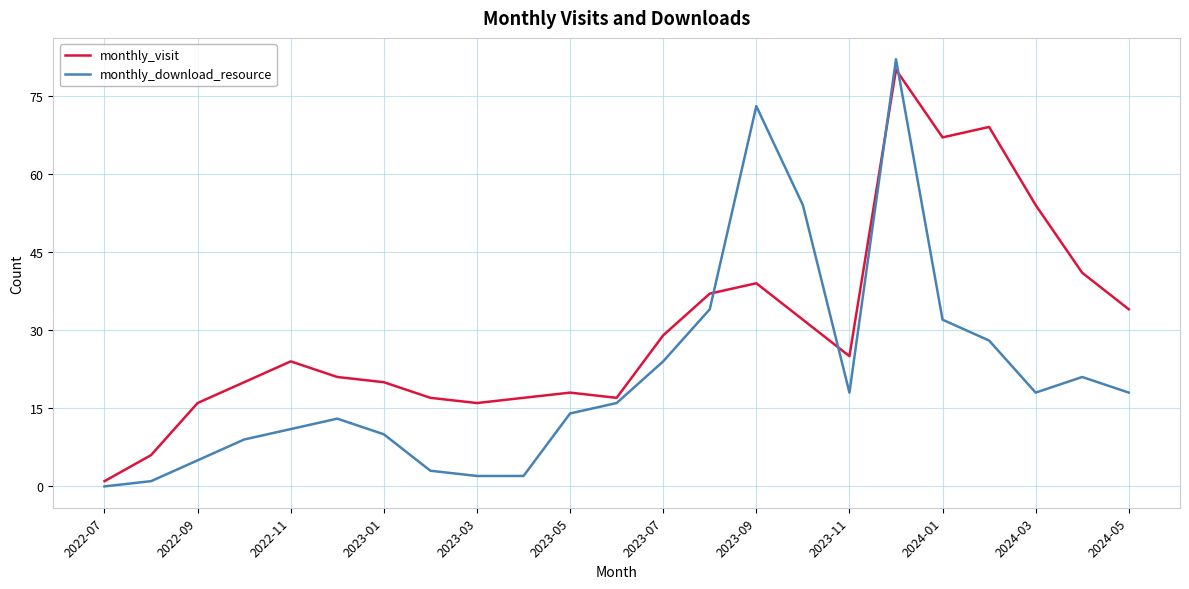

True or false: monthly_visit and monthly_download_resource cross at least once.

True